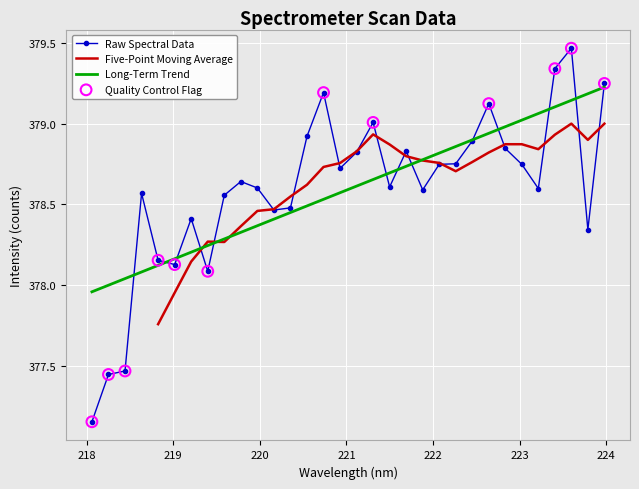

What is the ratio of the value at 223.408 to the value at 219.9712?

1.0